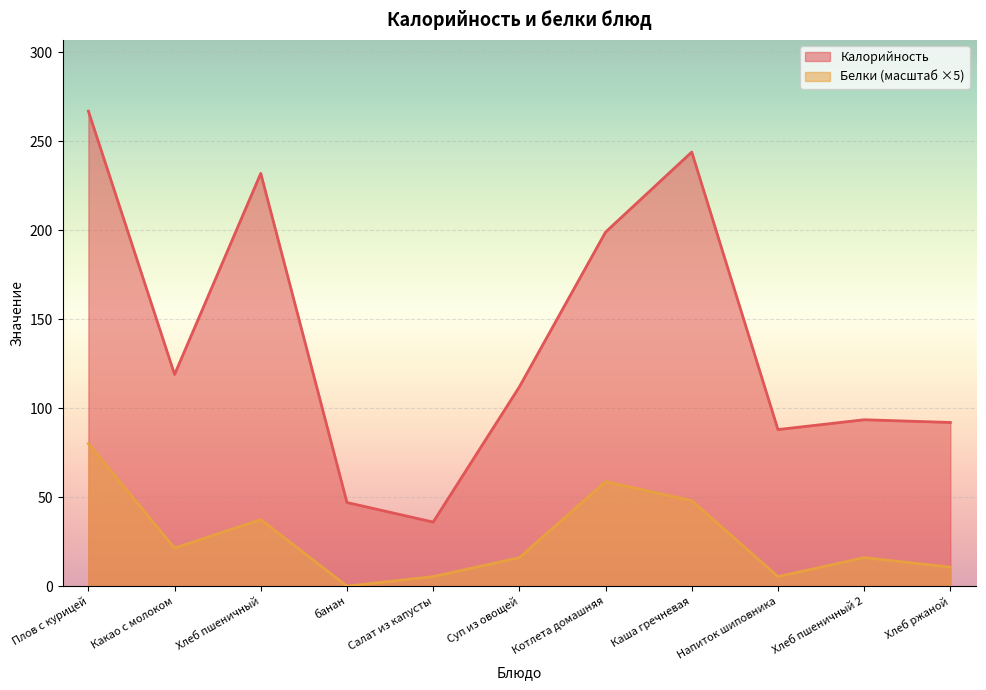

Which category has the lowest value in the Белки series?

банан